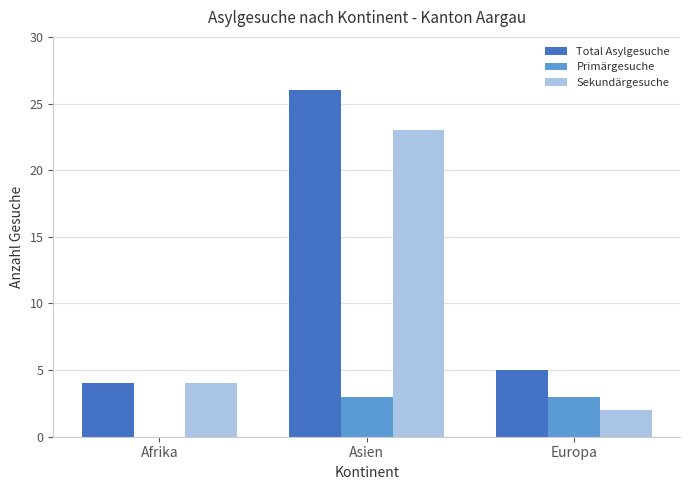

Which series has the largest total across all categories?

Total Asylgesuche